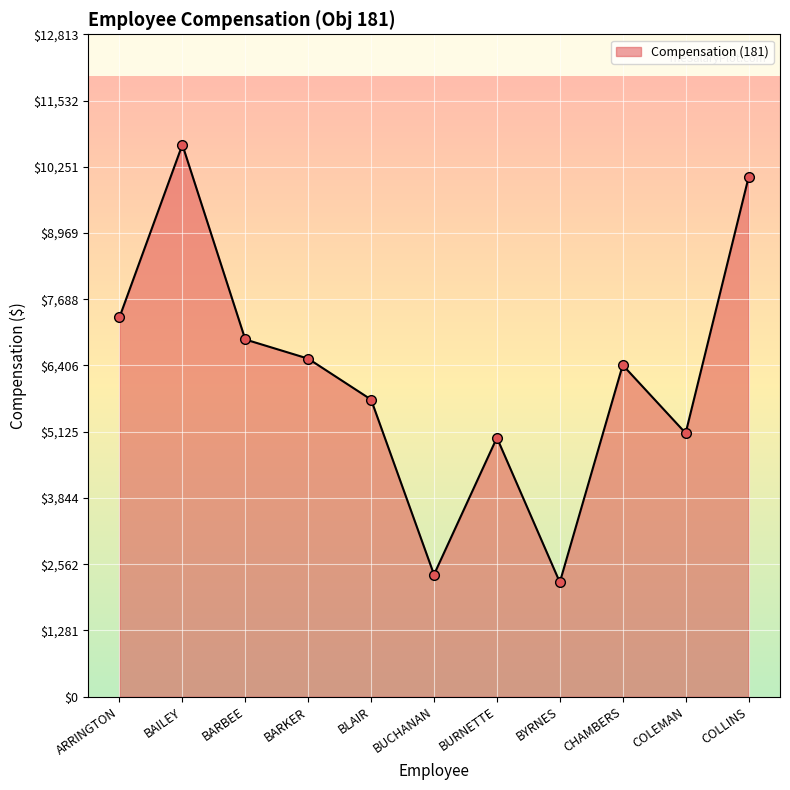

What is the value of the 1st point from the left?

7338.2